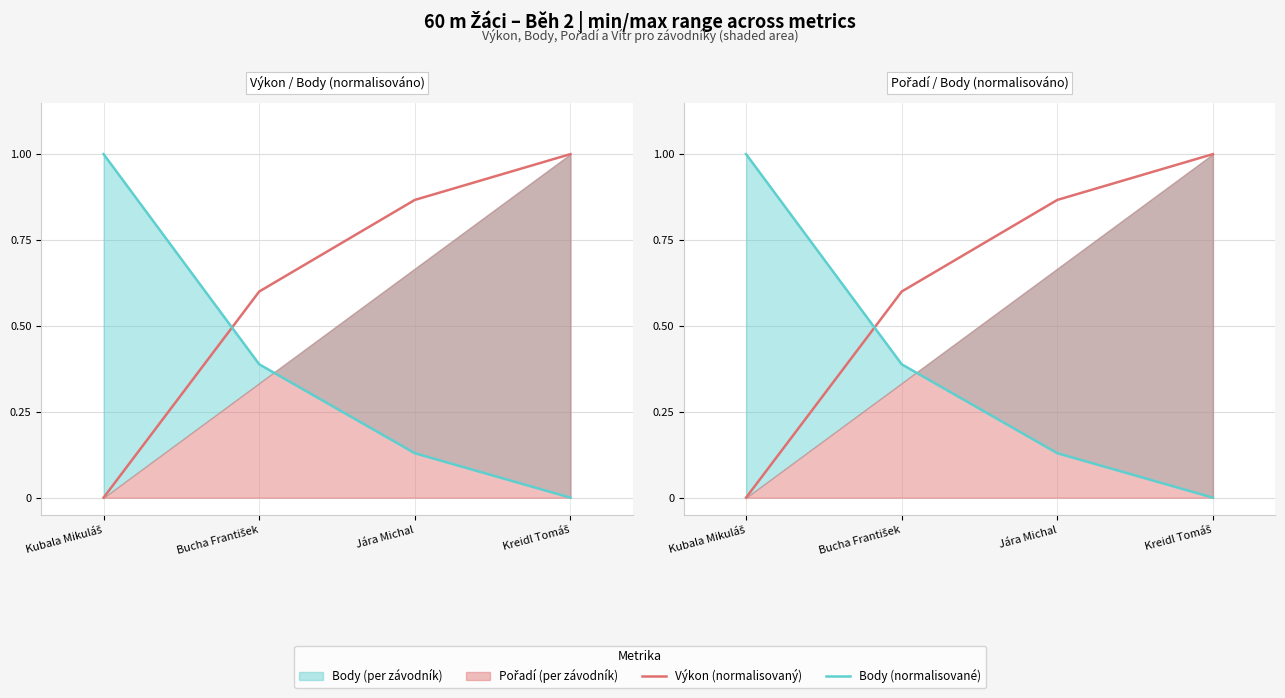

How many lines are shown in the chart?

2